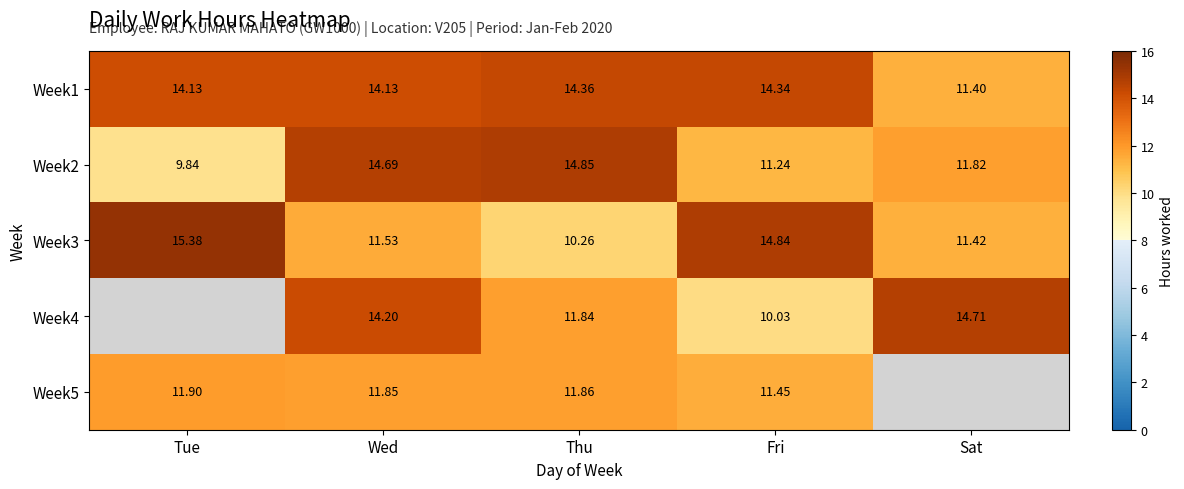

Is the value of Week5 at Tue greater than the value of Week3 at Tue?

No